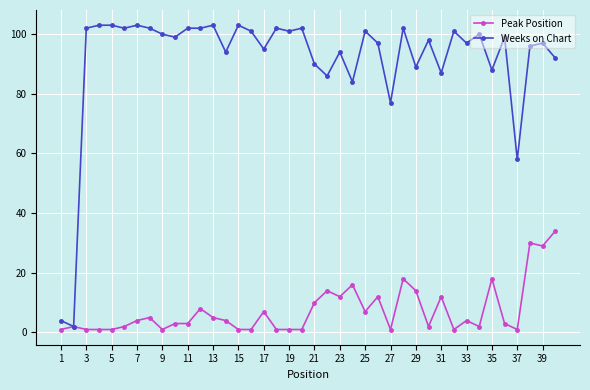

What is the maximum value for Weeks on Chart?

103